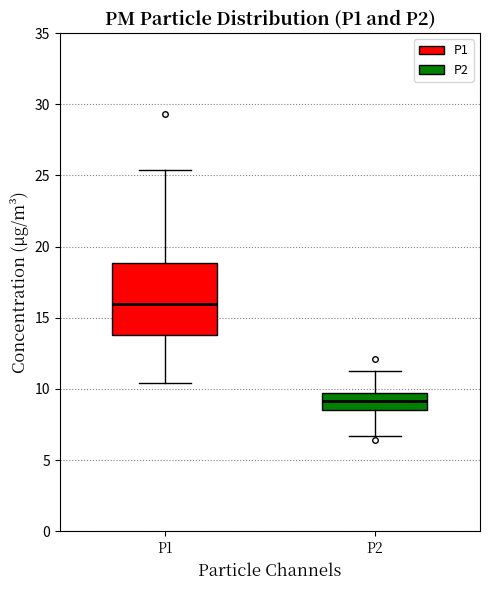

Comparing the boxes themselves (not the whiskers), which one is the tallest?

P1